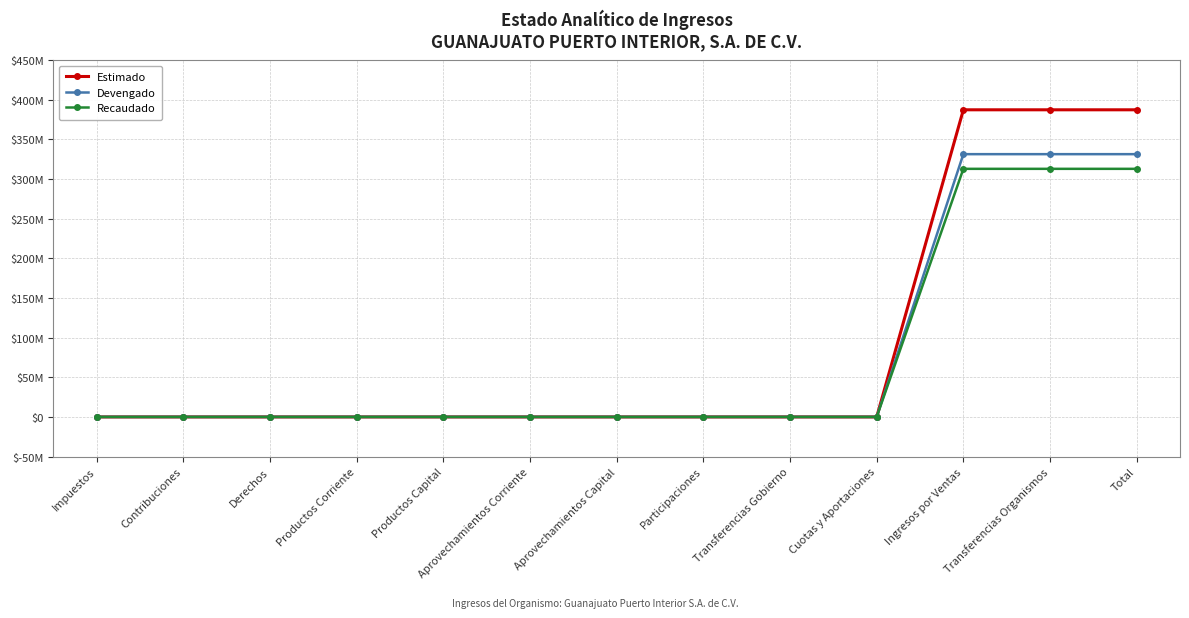

True or false: Estimado has a value of -211689835.6 at Derechos.

False